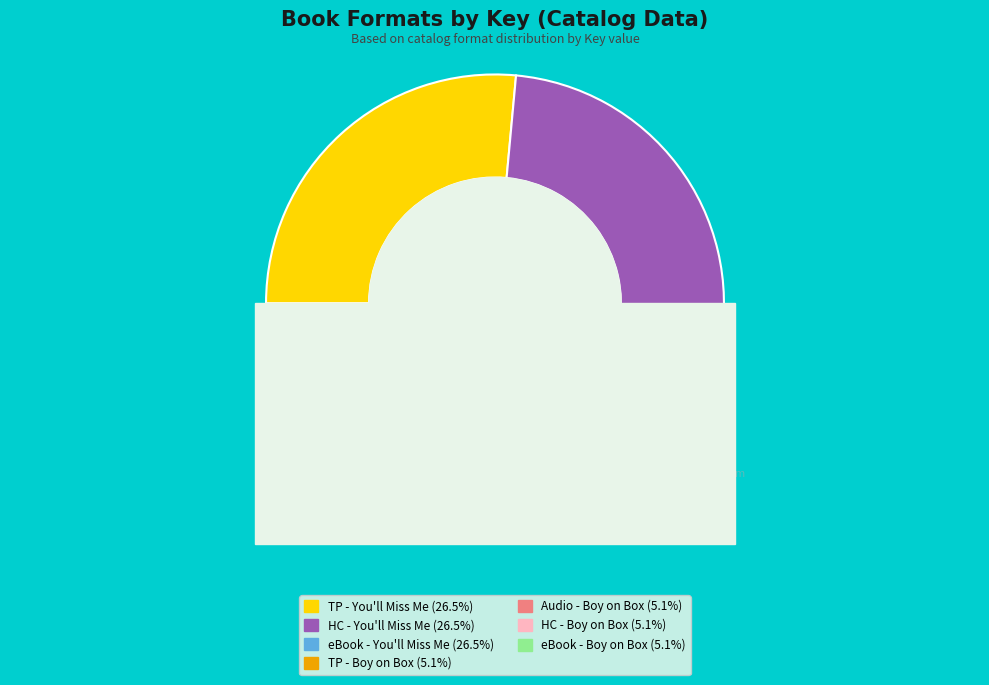

Rank the categories by value from lowest to highest.

Trade Paperback (Boy on the Wooden Box), Audio Download (Boy on the Wooden Box), Hardcover (Boy on the Wooden Box), eBook (Boy on the Wooden Box), Trade Paperback (You'll Miss Me), Hardcover (You'll Miss Me), eBook (You'll Miss Me)